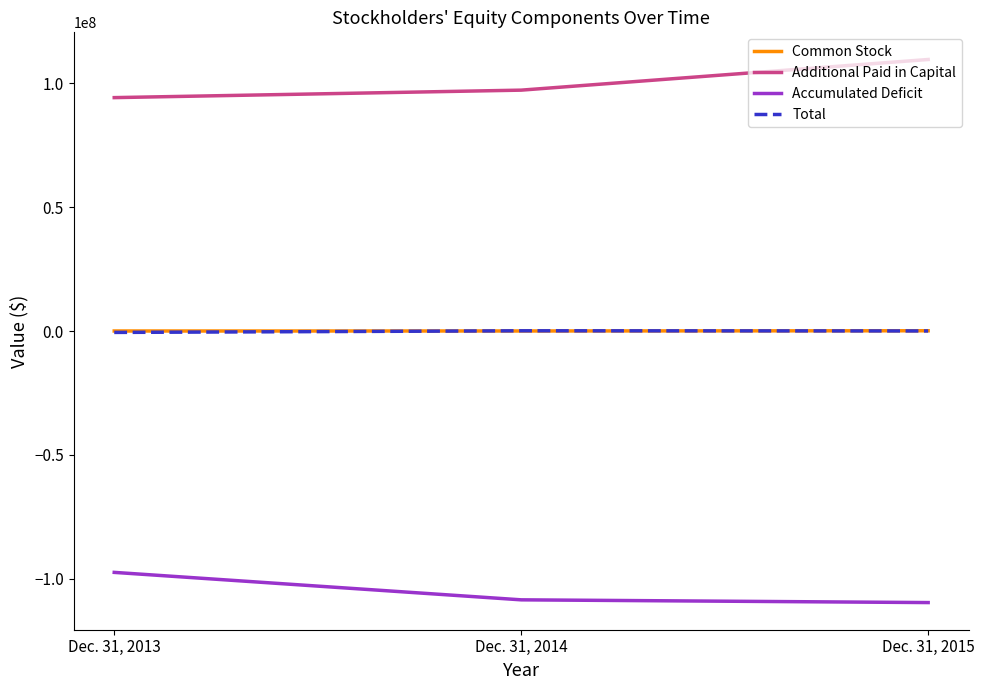

How many Additional Paid in Capital values are between 94252890 and 109652901?

3